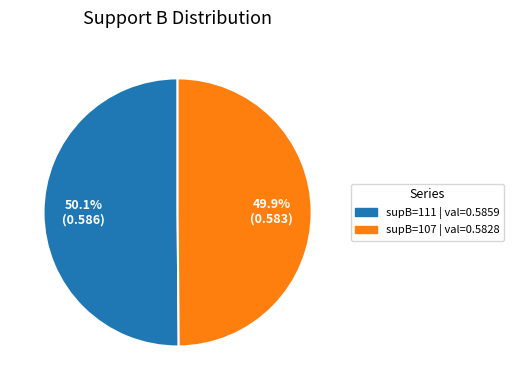

Does any single category account for the majority?

Yes